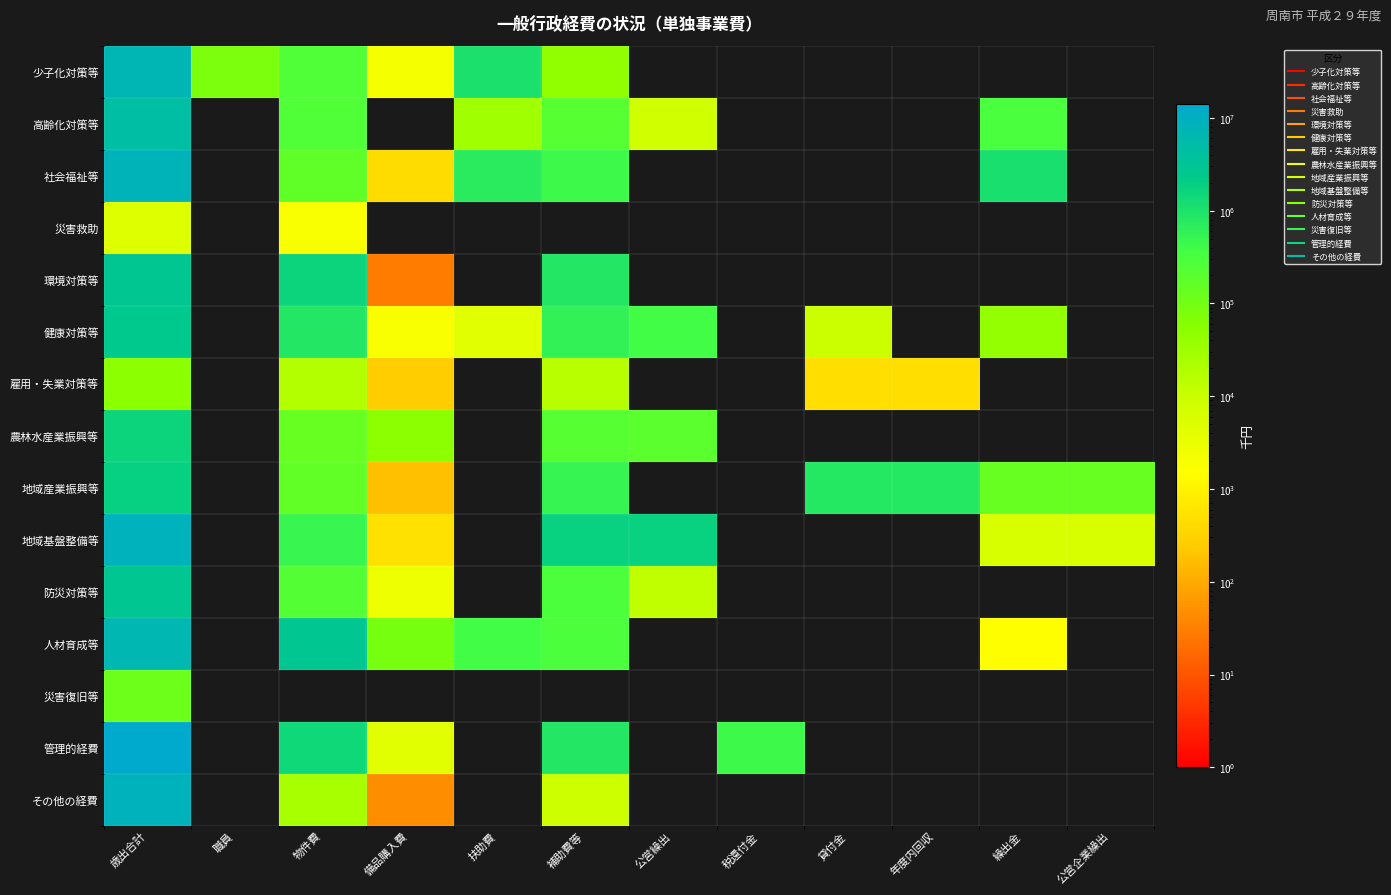

Between 公営企業繰出 and 公営繰出, which is larger?

公営企業繰出